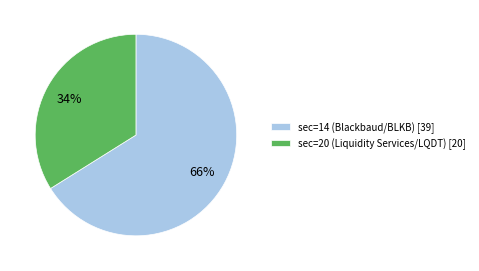

To the nearest percent, what is the average slice percentage?

50%